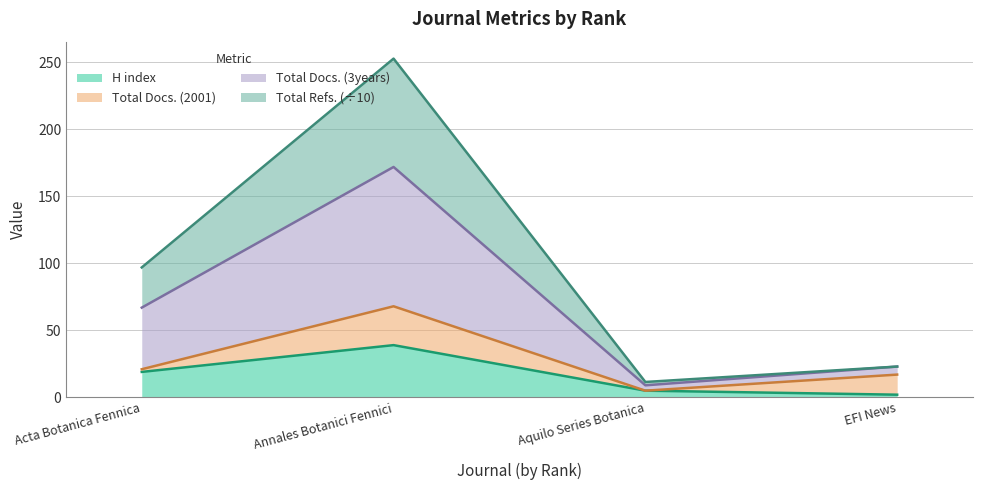

In Total Docs. (3years), how many points are lower than both neighbors (excluding endpoints)?

1